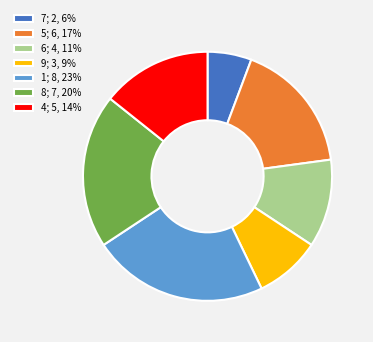

Does 6; 4, 11% account for over 50% of the chart?

No